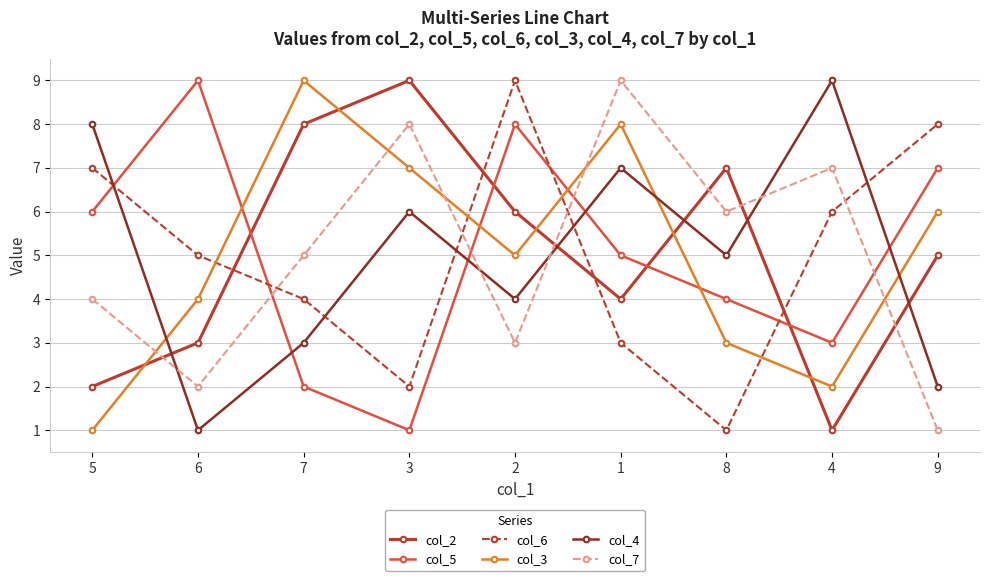

In col_2, how many points are lower than both neighbors (excluding endpoints)?

2